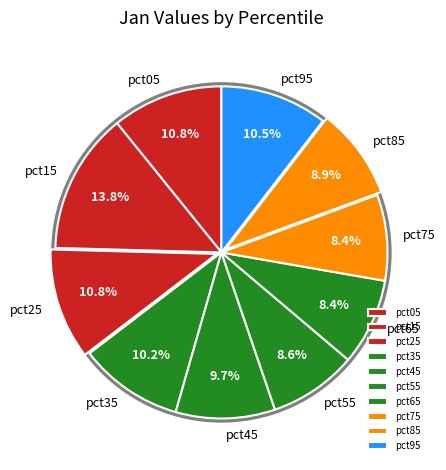

What portion of the pie excludes pct15?

86.2%